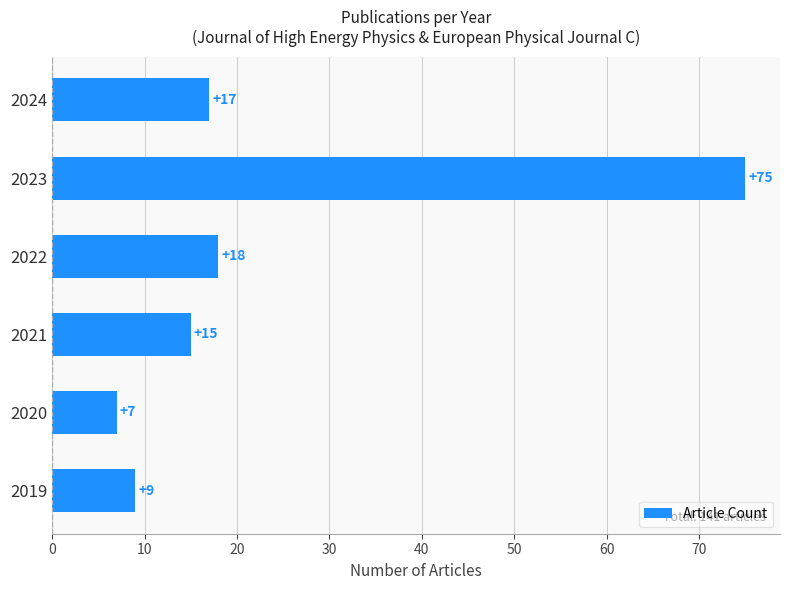

The chart shows a value of 75 at 2023. True or false?

True